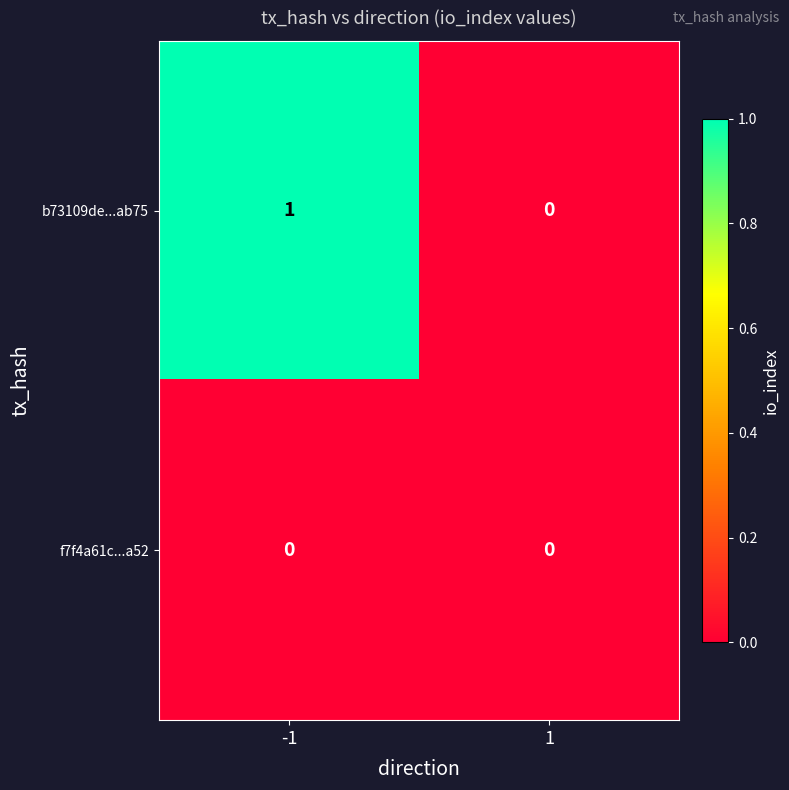

Which series changed the most between -1 and 1?

b73109de...ab75